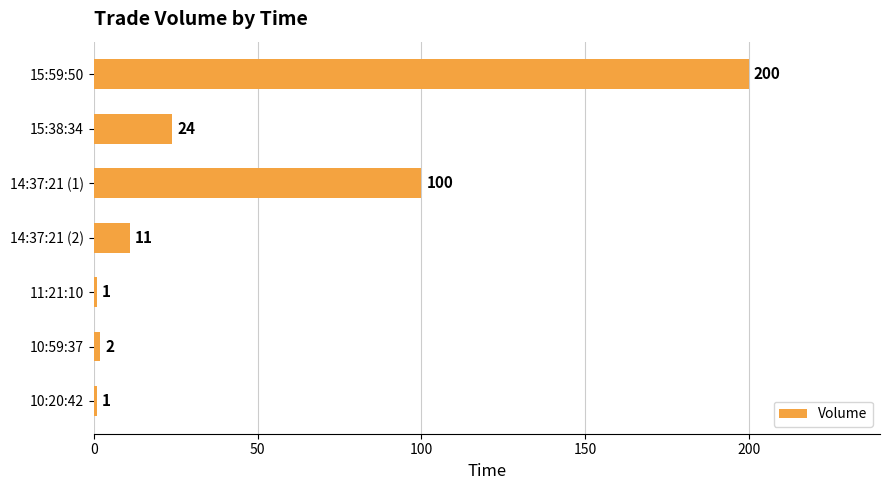

Which category has the highest value across all series?

15:59:50